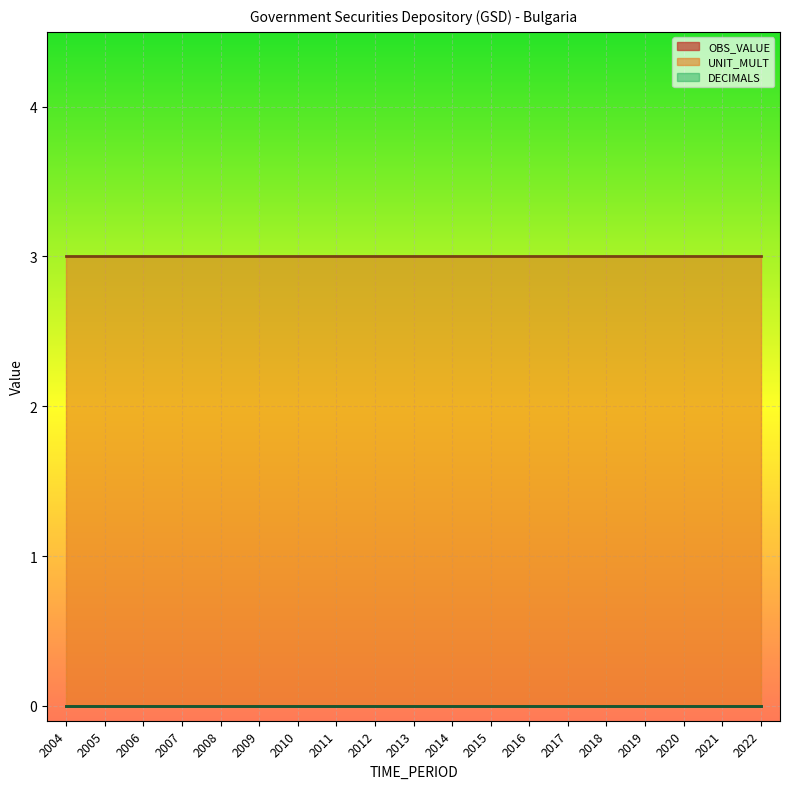

True or false: OBS_VALUE has a value of 0 at 2004.

True